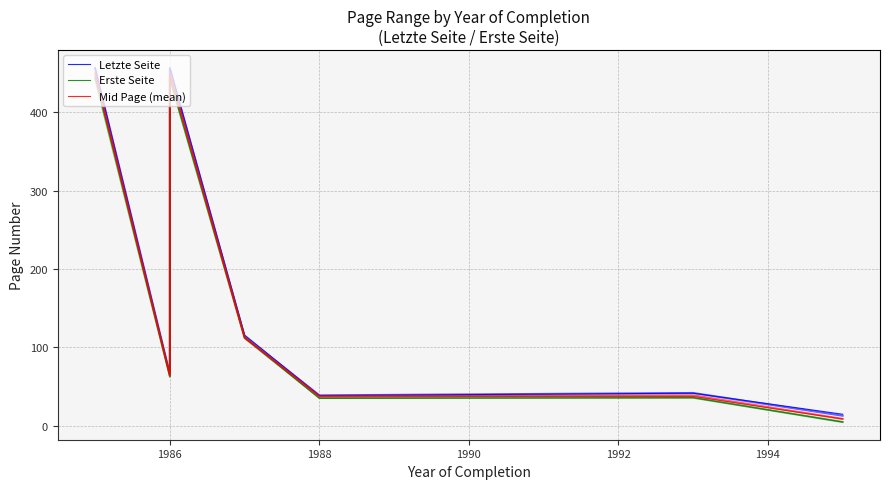

True or false: Erste Seite and Letzte Seite intersect in this chart.

False